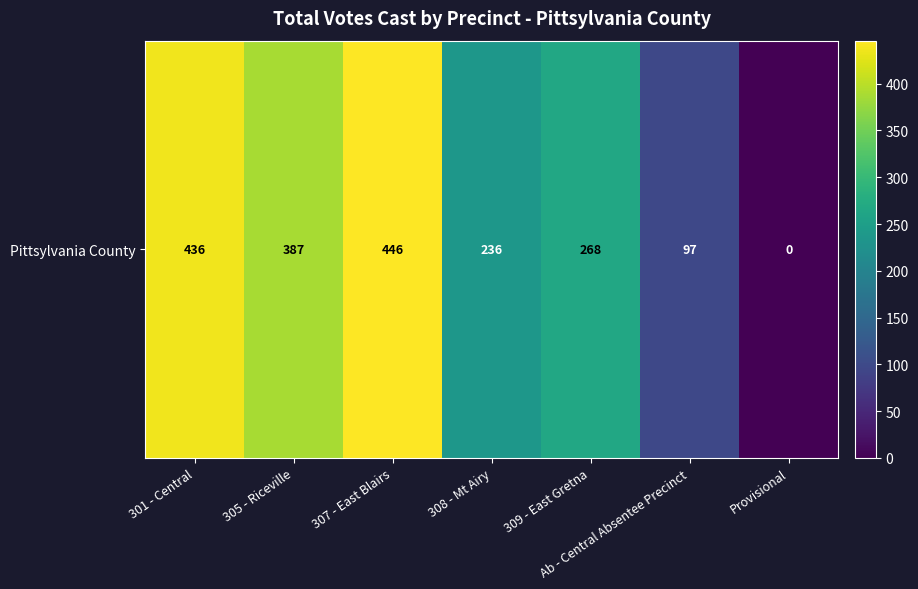

List the labels in order of value, smallest first.

Provisional, Ab - Central Absentee Precinct, 308 - Mt Airy, 309 - East Gretna, 305 - Riceville, 301 - Central, 307 - East Blairs